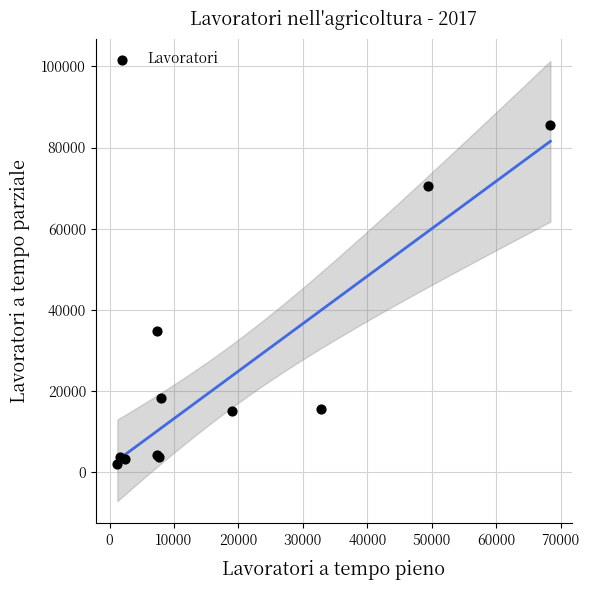

What Y value in the scatter plot is closest to 43694?

34693